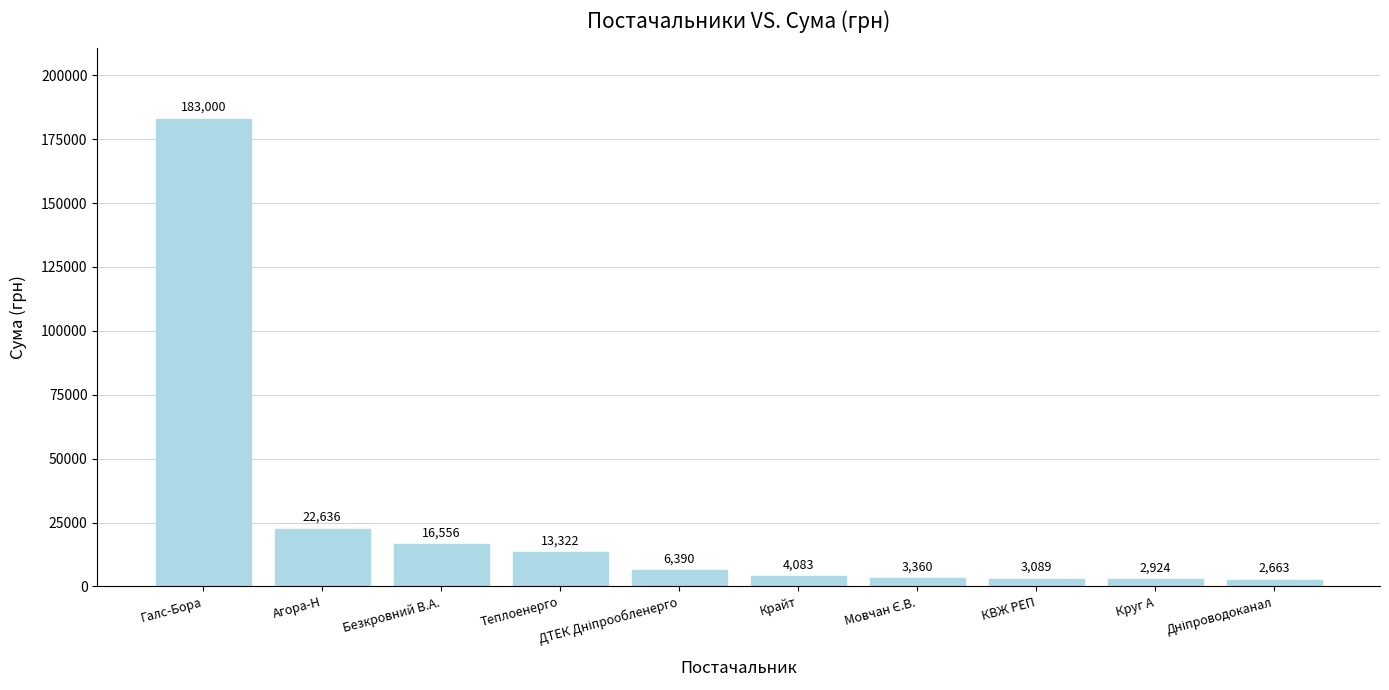

What is the maximum value shown in the chart?

183000.0